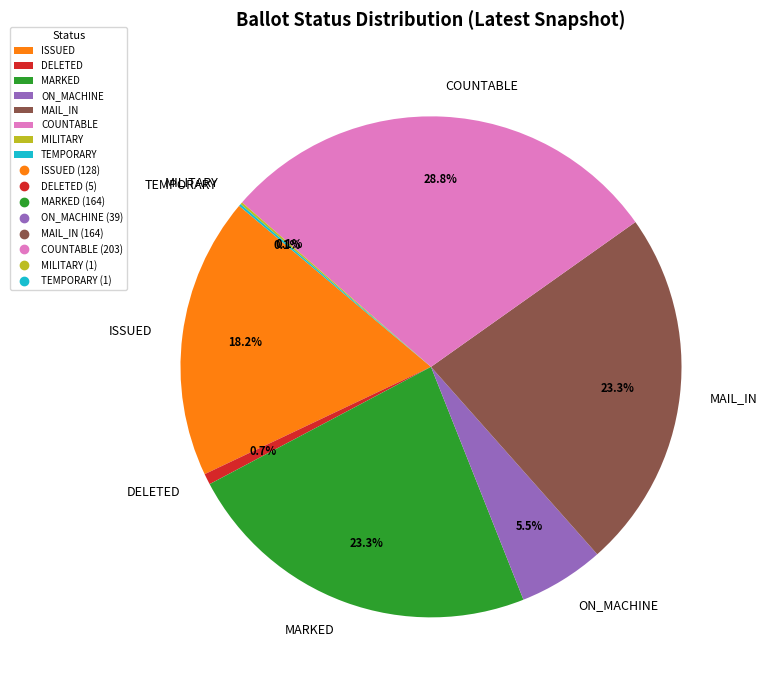

Is ON_MACHINE the majority of the pie?

No